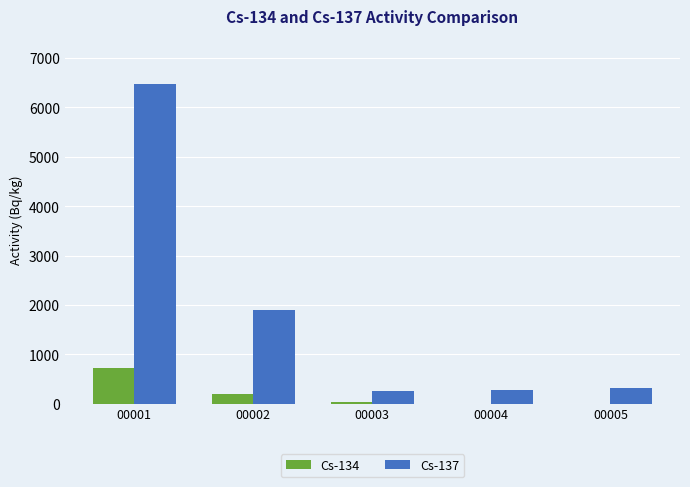

What is the greatest value displayed?

6475.0